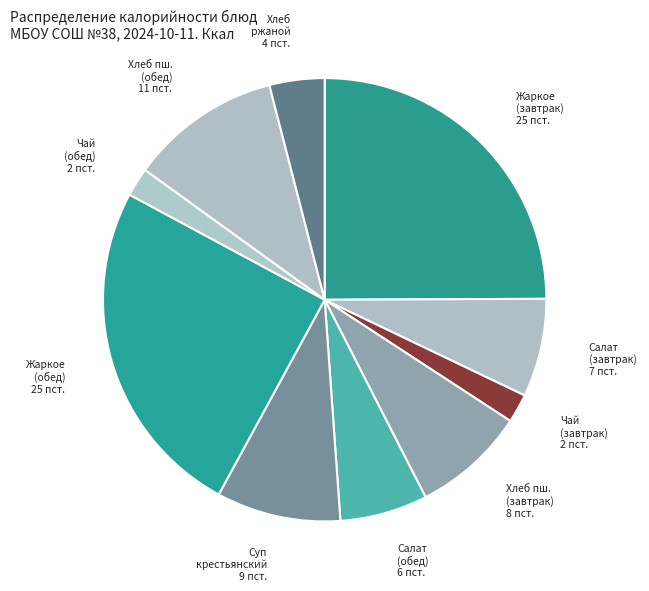

What is the ratio of the value at Чай (обед) to the value at Салат (завтрак)?

0.3